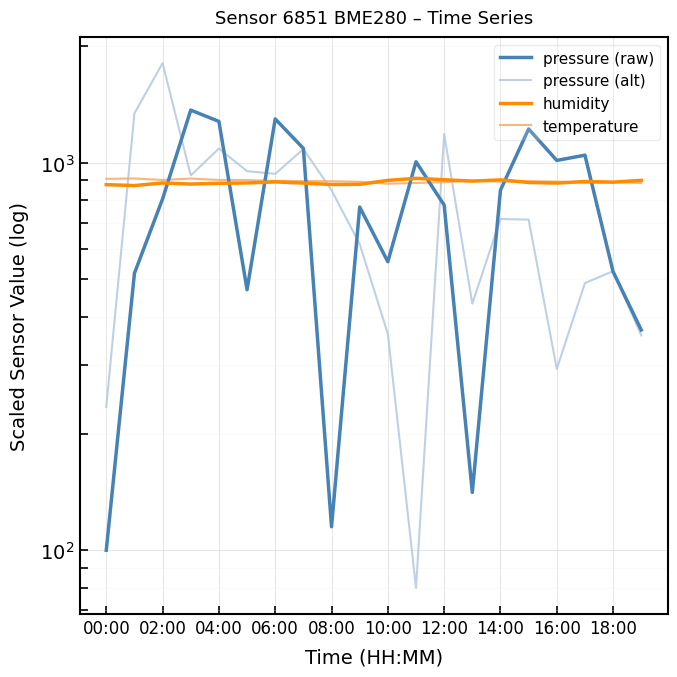

How many interior local valleys does the pressure (alt) series have?

5